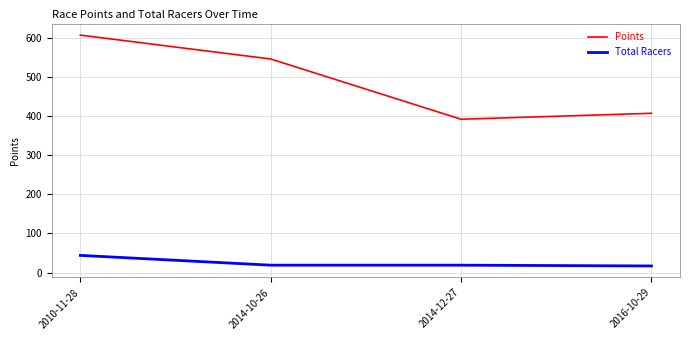

What is the minimum value shown in the chart?

17.0